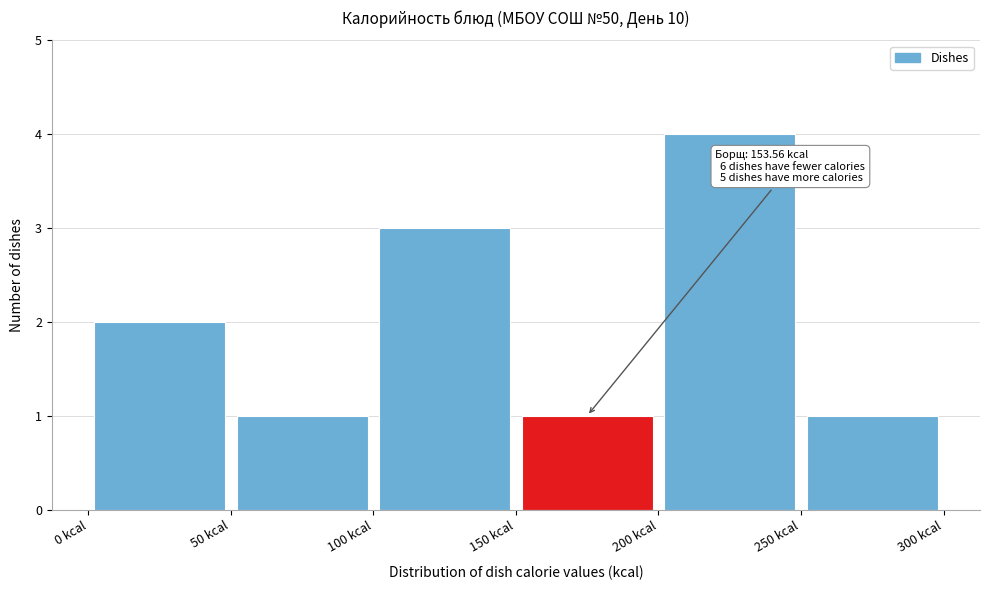

Which range on the x-axis has the tallest bar?

200 to 250